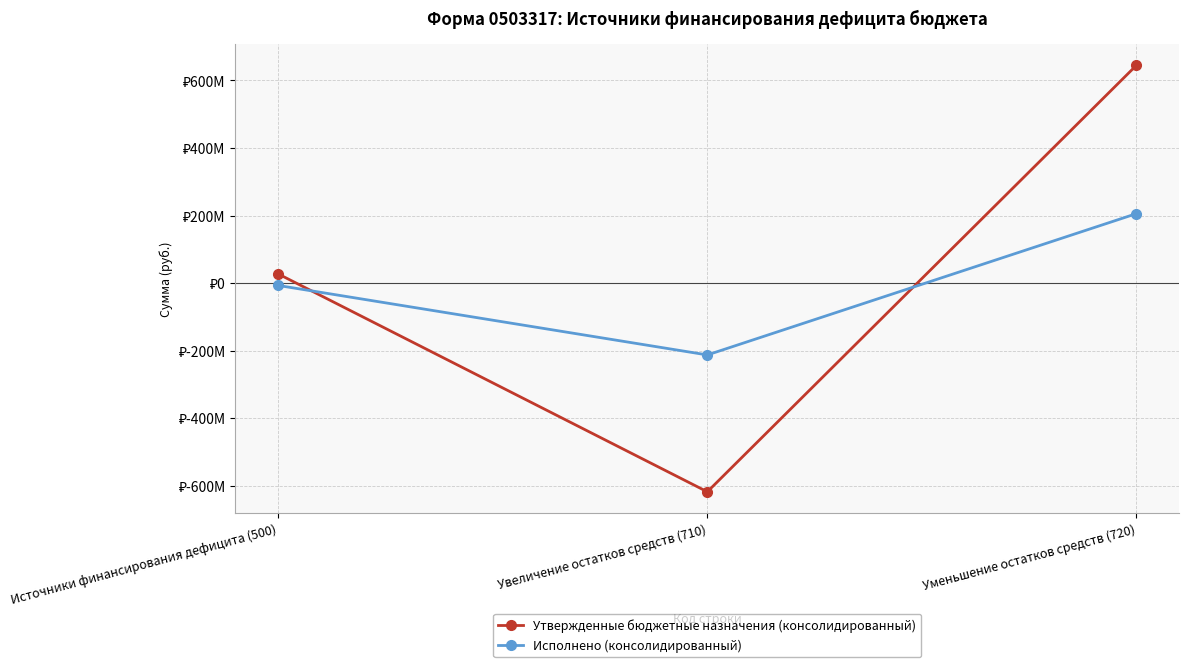

What is the label of the 3rd point from the left?

Уменьшение остатков средств (720)